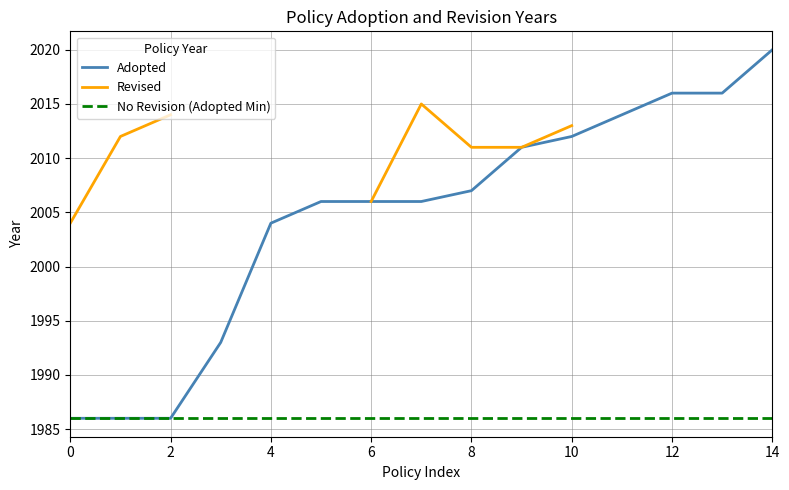

True or false: Revised has more than 2 interior local peaks.

False